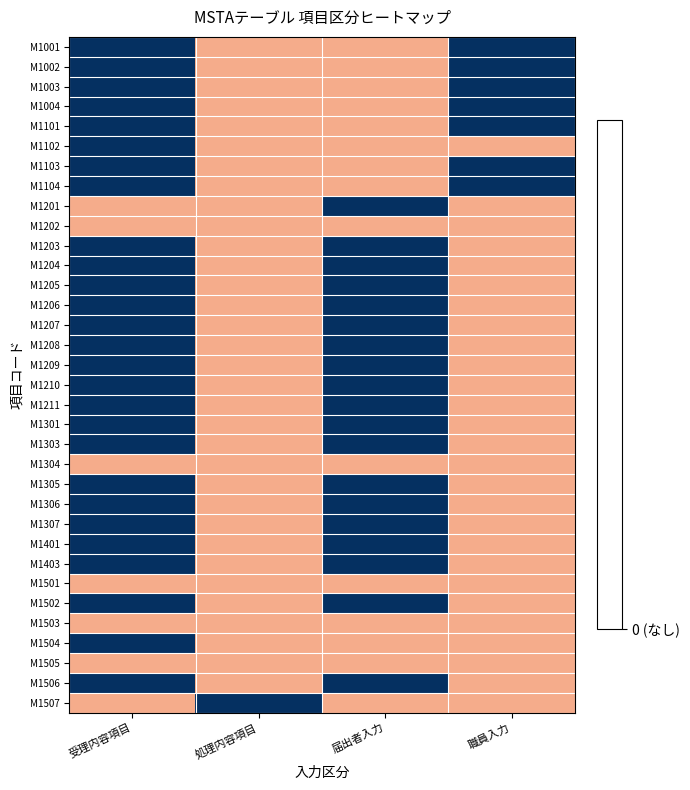

What is the spread (max minus min) of values at 職員入力?

0.7